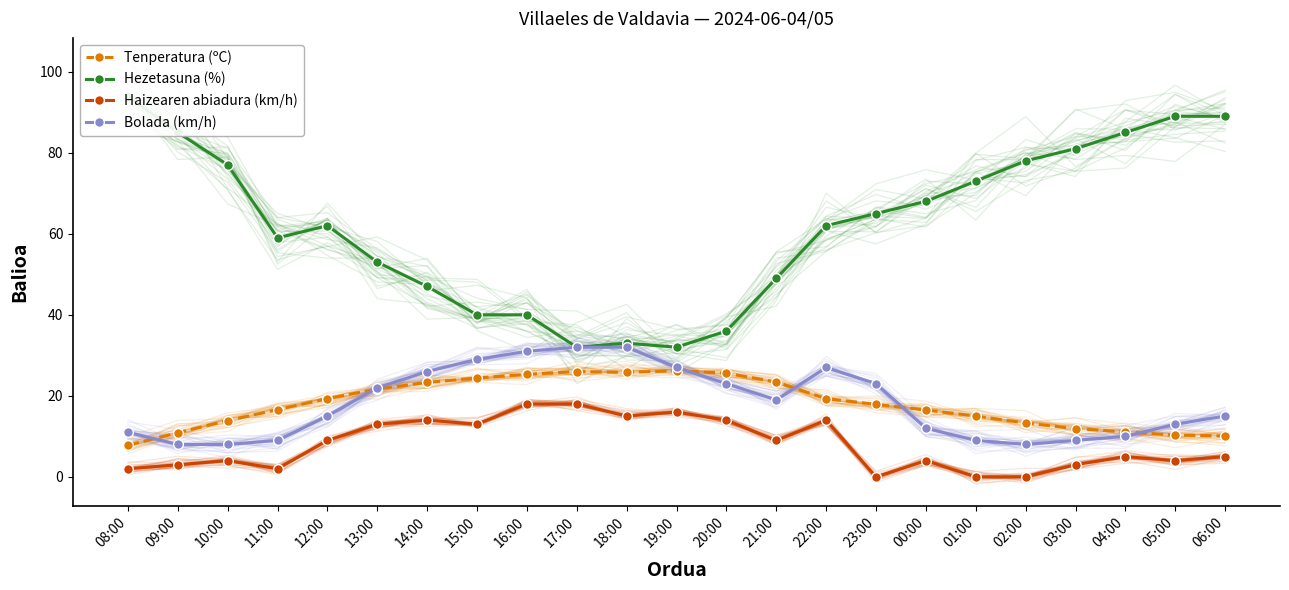

What is the difference between the maximum and minimum values in the Hezetasuna (%) series?

62.0